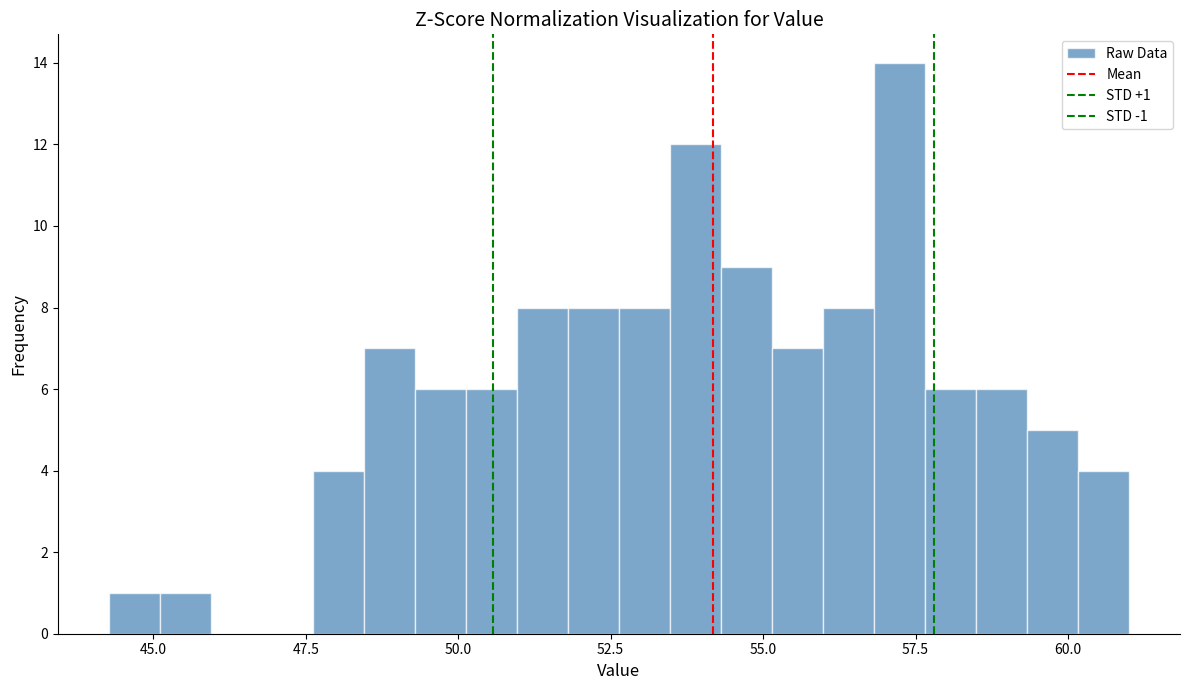

Read against the x-axis, roughly where is the centre of the tallest bar?

57.0